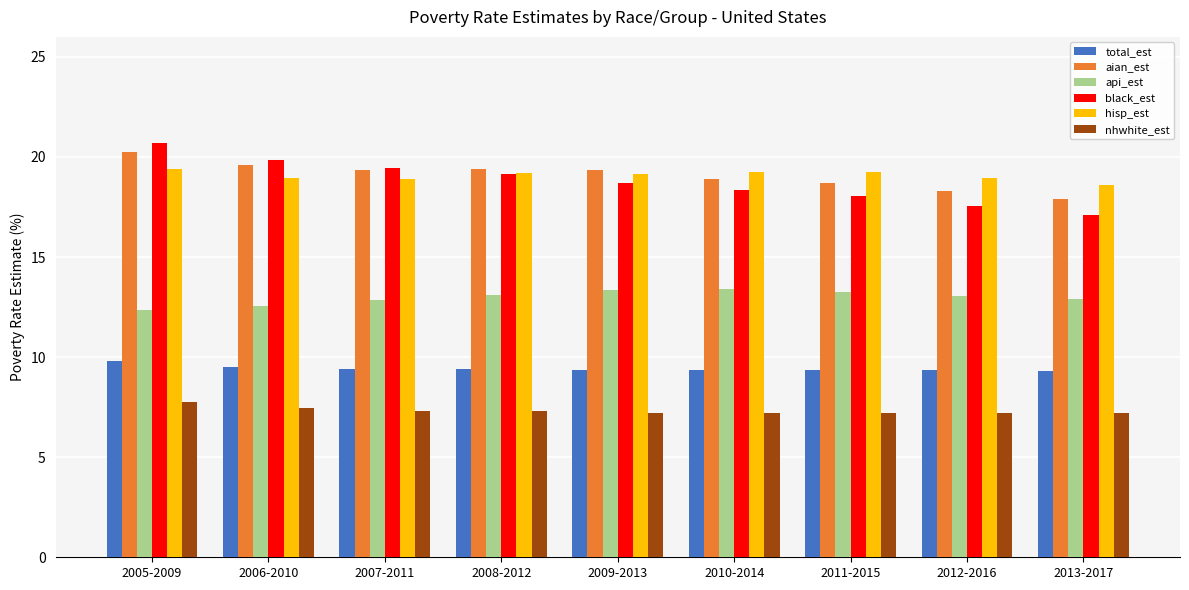

What position from the right is 2006-2010?

8